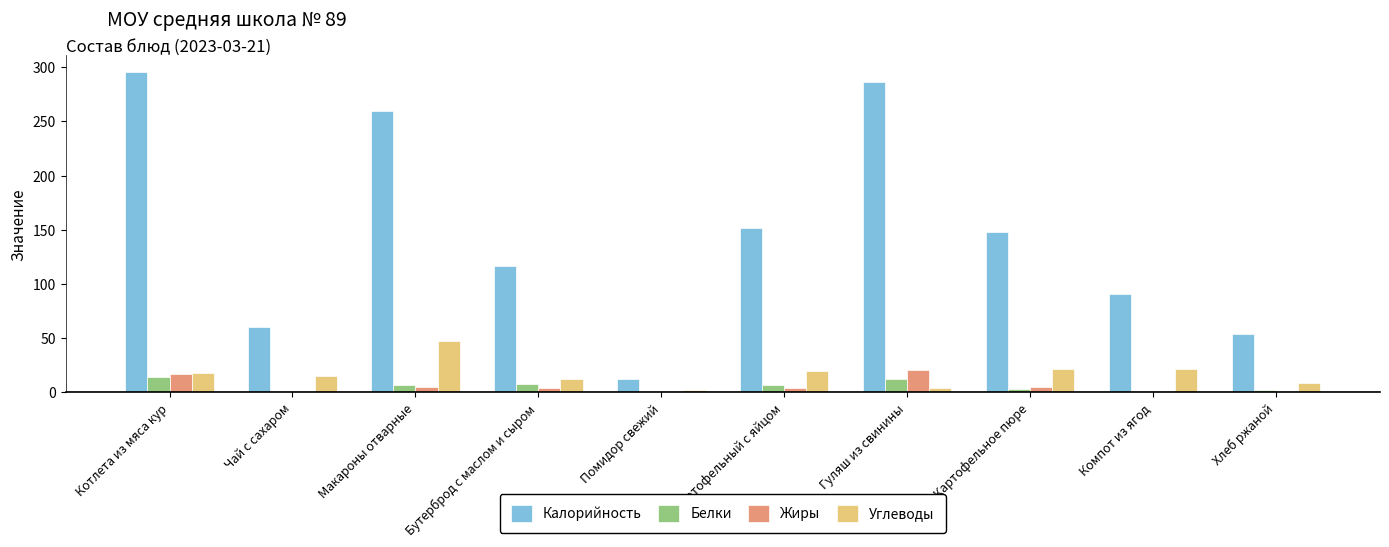

What is the average value of the Углеводы series?

17.1